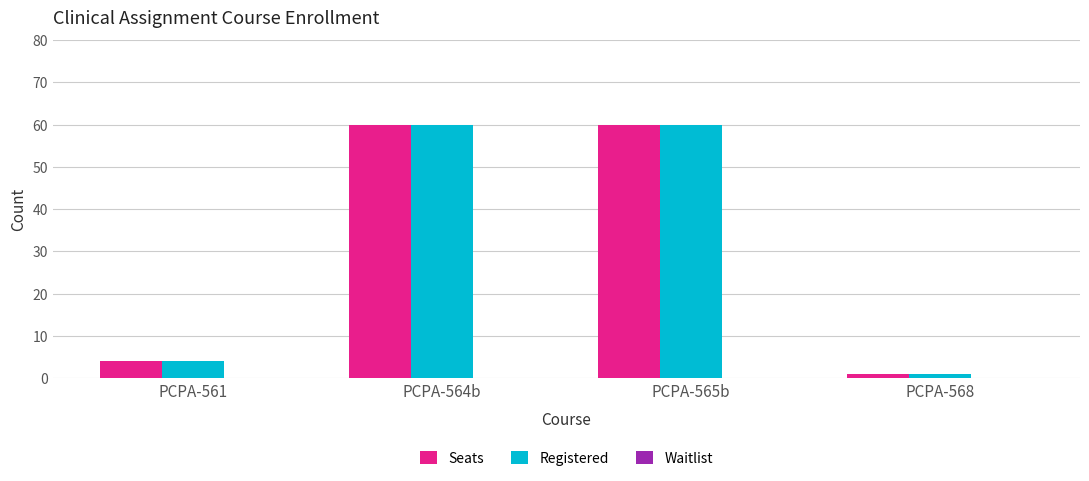

What is the total value across all series at PCPA-565b?

120